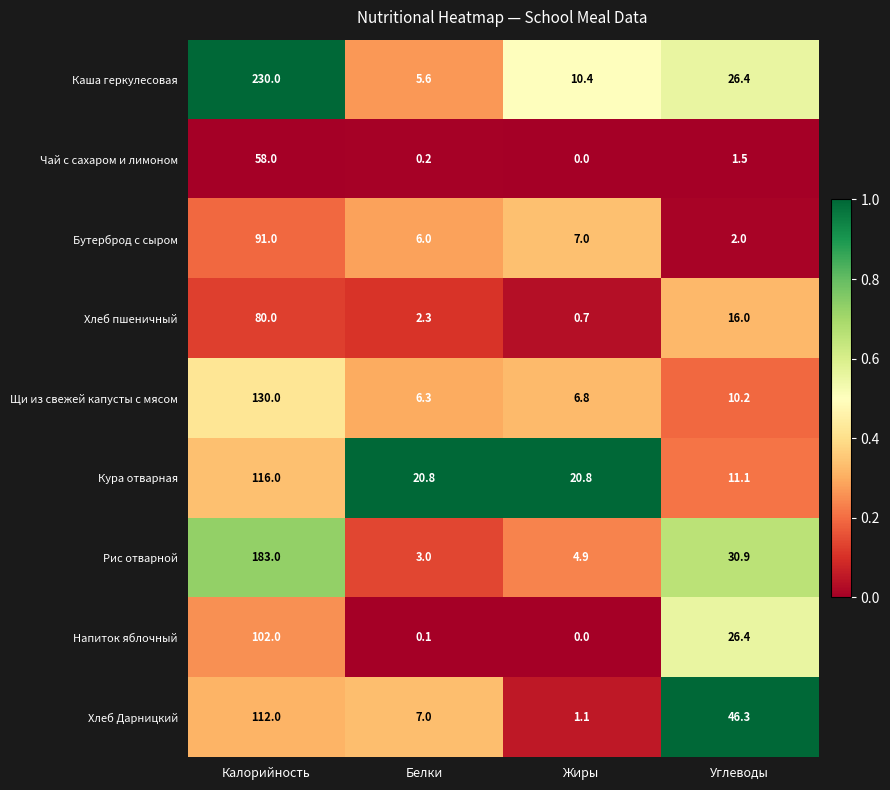

What is the average value of the Кура отварная series?

42.2